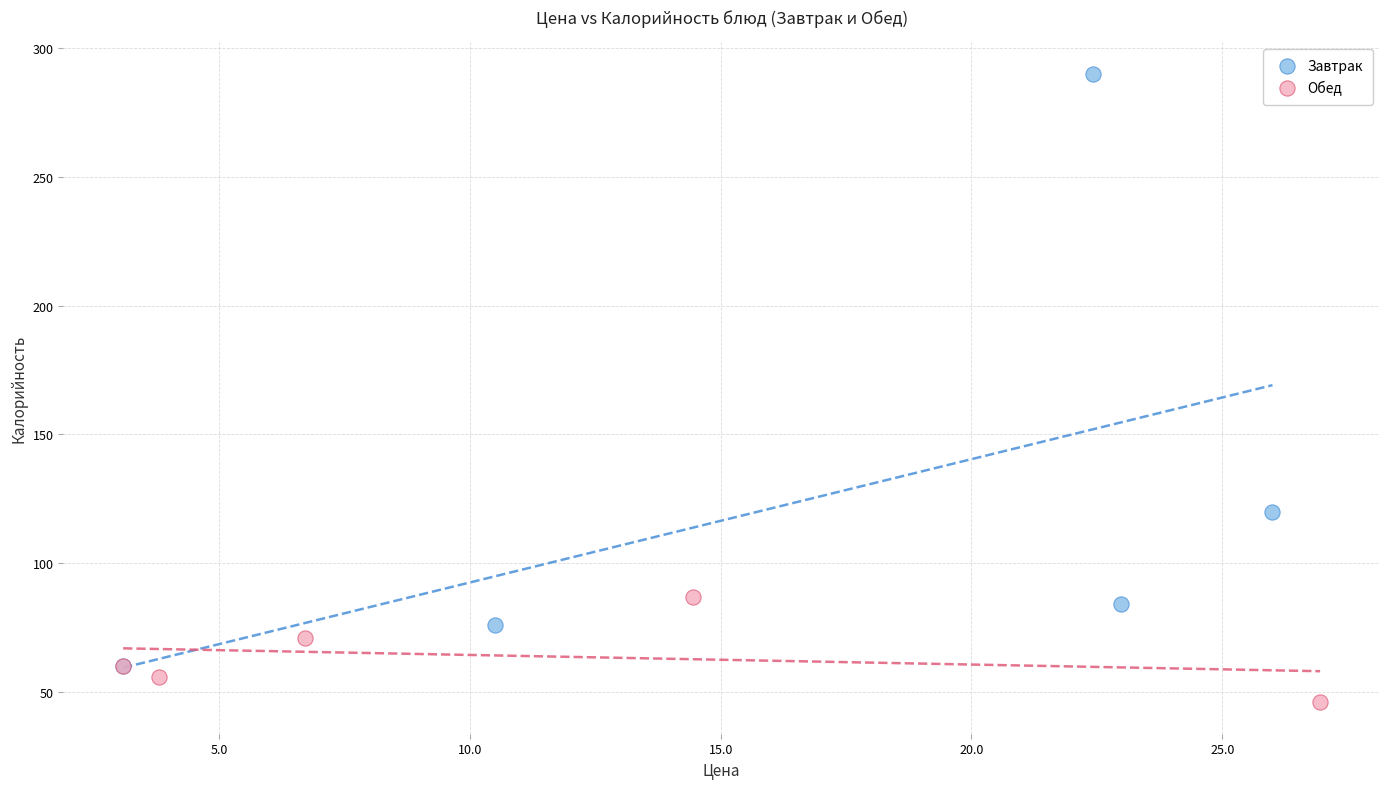

Which series reaches the maximum Y coordinate?

Завтрак